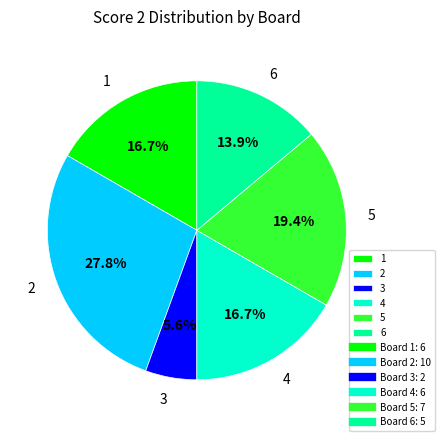

Is there any slice that represents more than half of the pie?

No